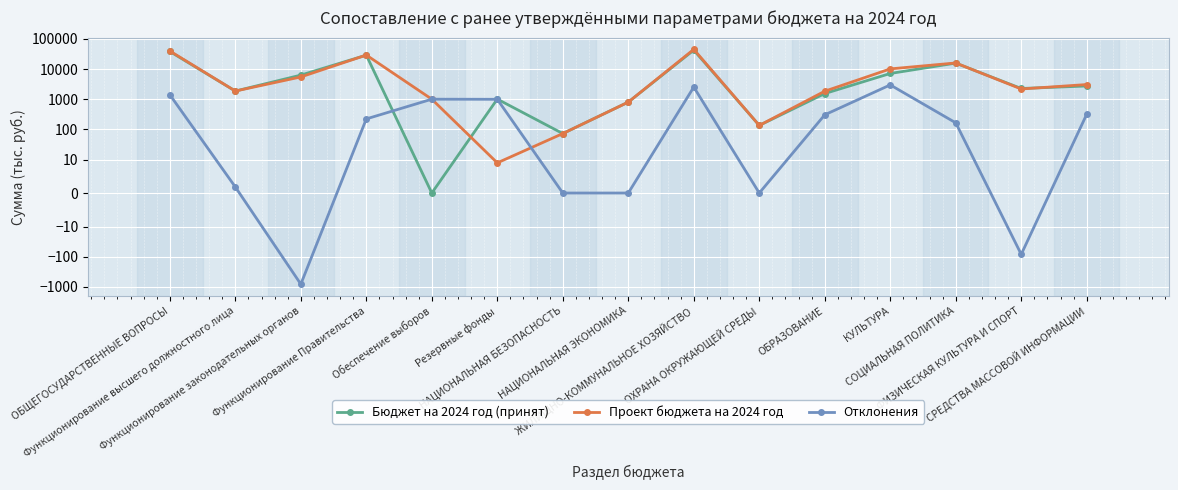

Where is the first local maximum for Отклонения?

Обеспечение выборов